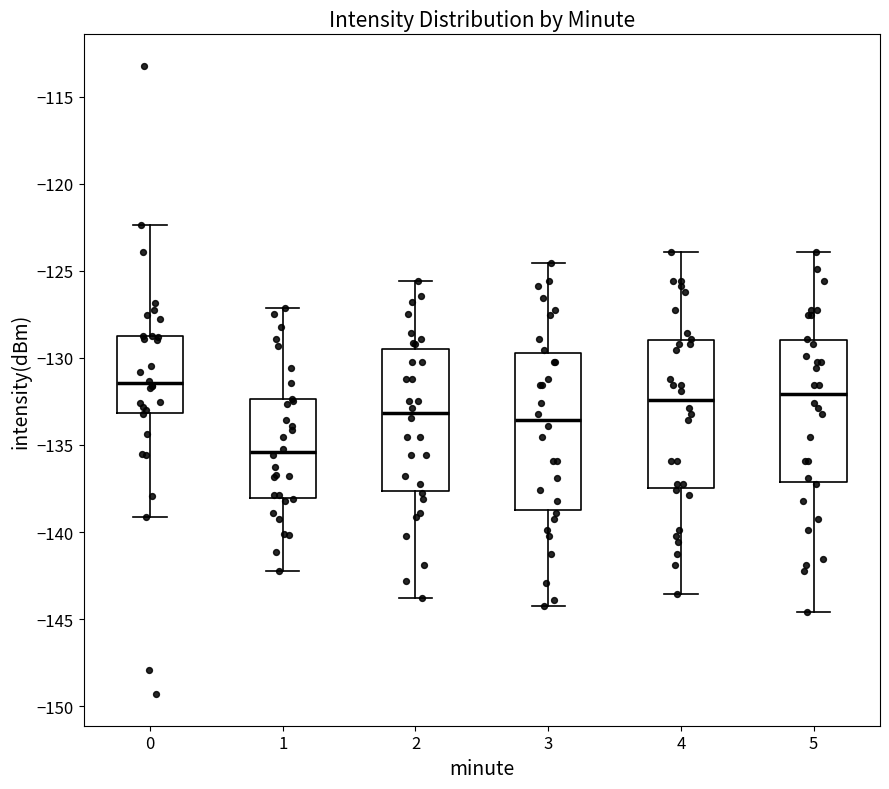

Which box has the highest median line?

0